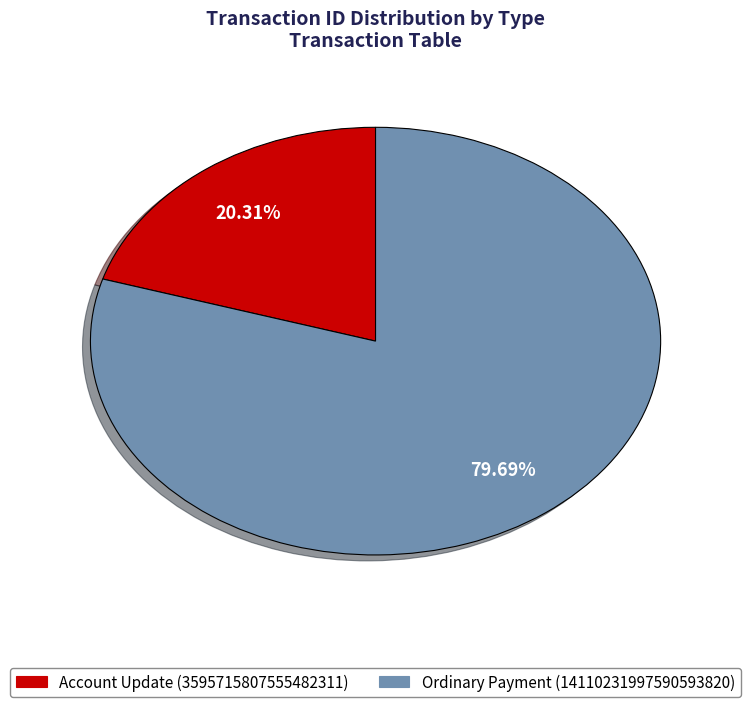

Does any single category account for the majority?

Yes